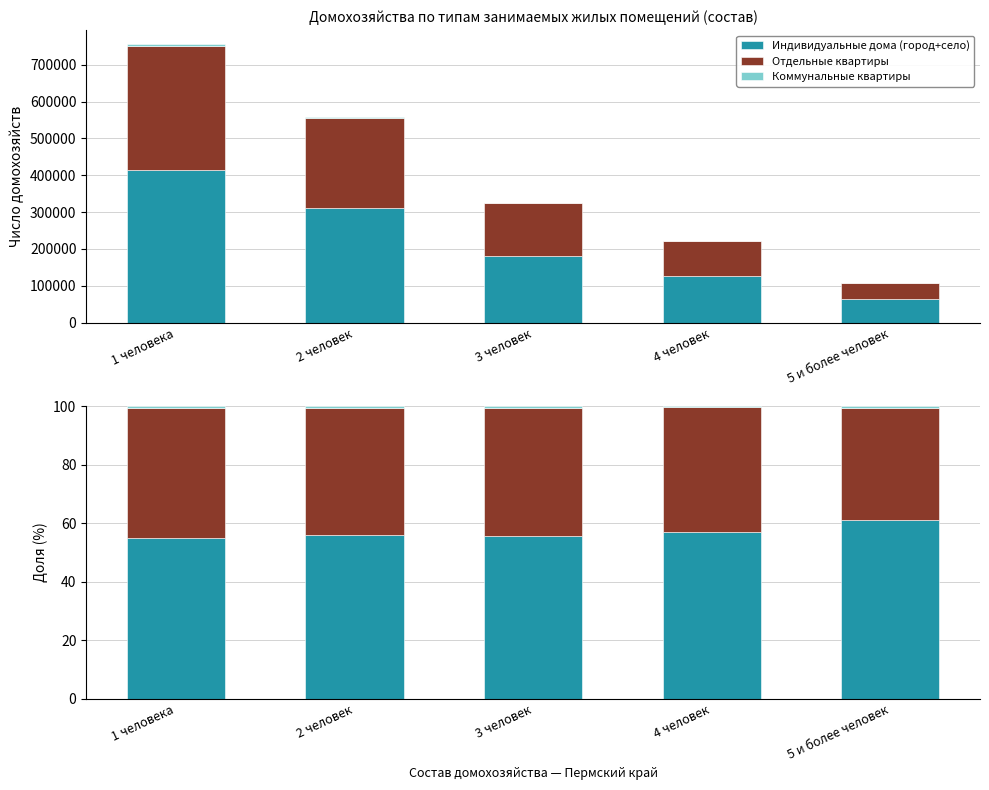

What is the approximate value of Коммунальные квартиры at 3 человек?

0.5